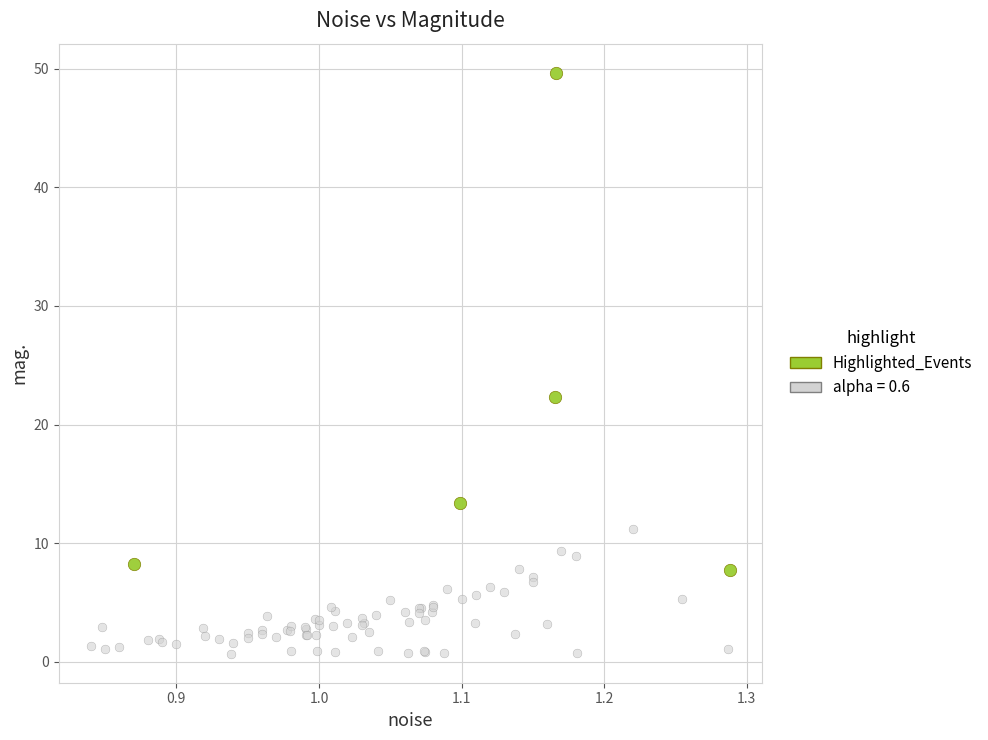

Which series reaches the minimum Y coordinate?

alpha = 0.6